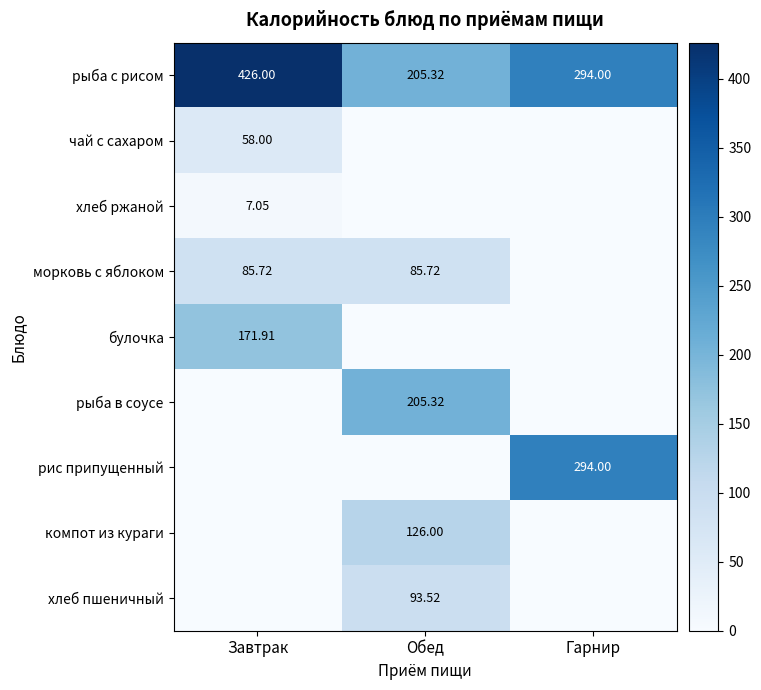

Count the number of categories in the chart.

3